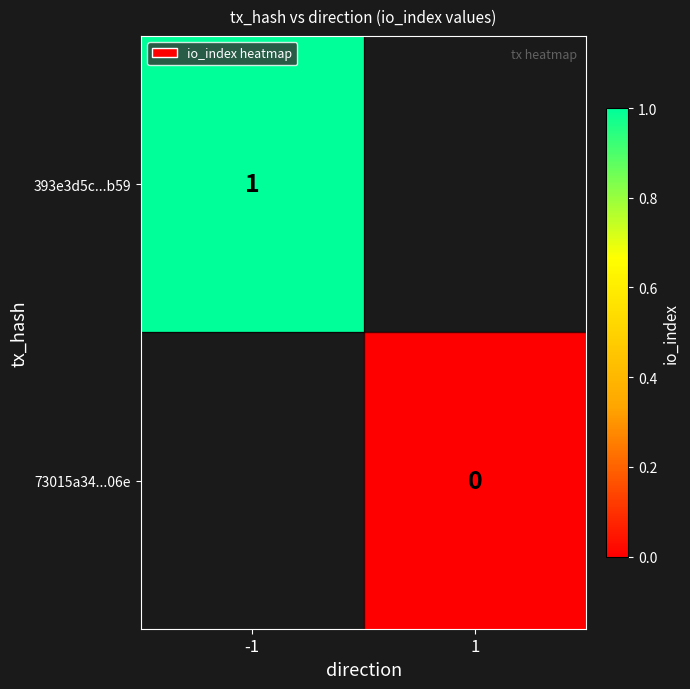

True or false: 393e3d5c...b59 has a value of 2 at -1.

False